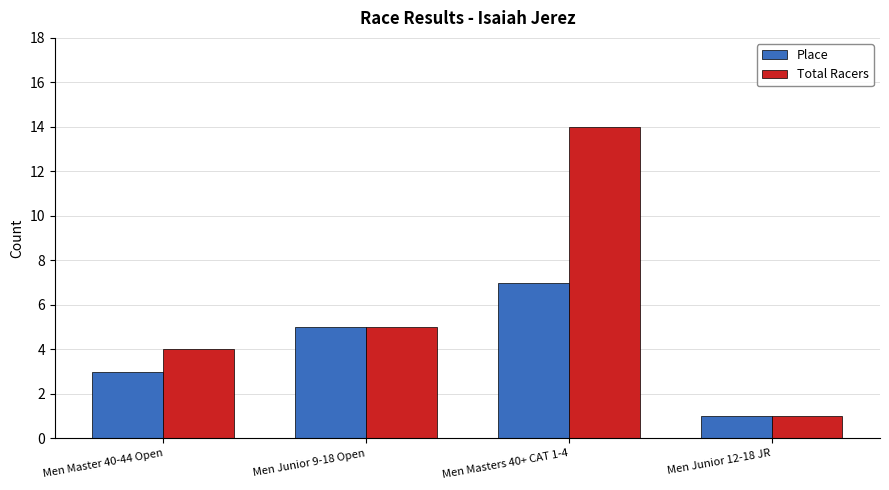

At which category is the sum across all series the highest?

Men Masters 40+ CAT 1-4